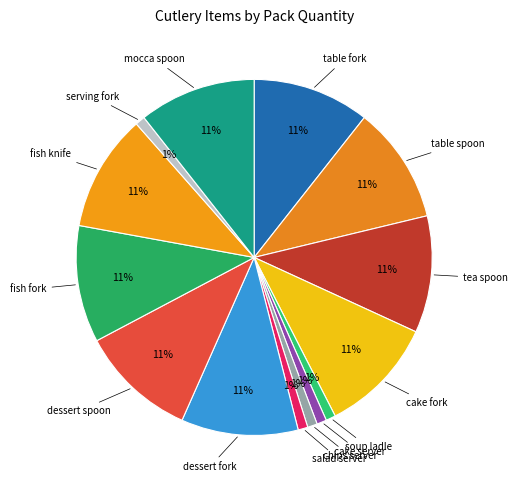

Which category has the smallest portion of the pie?

soup ladle